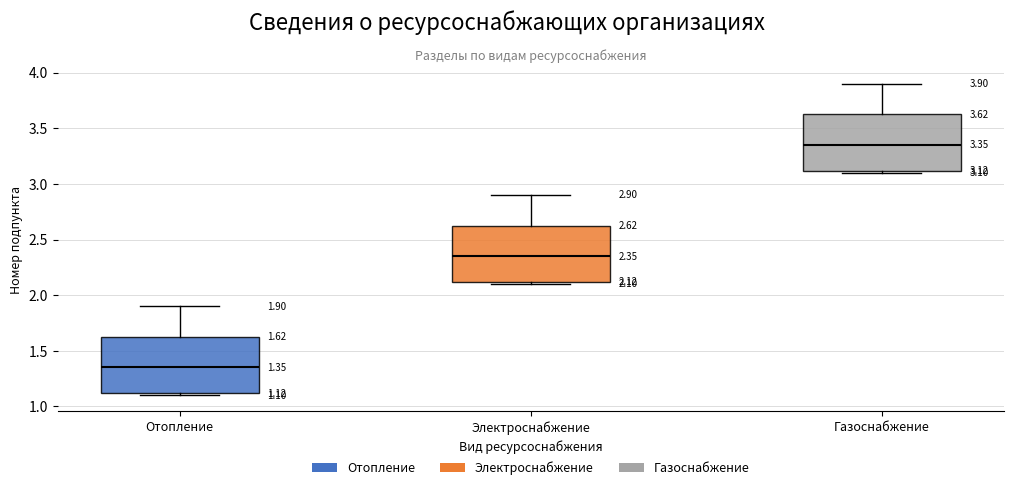

Which box's median line is the highest?

Газоснабжение